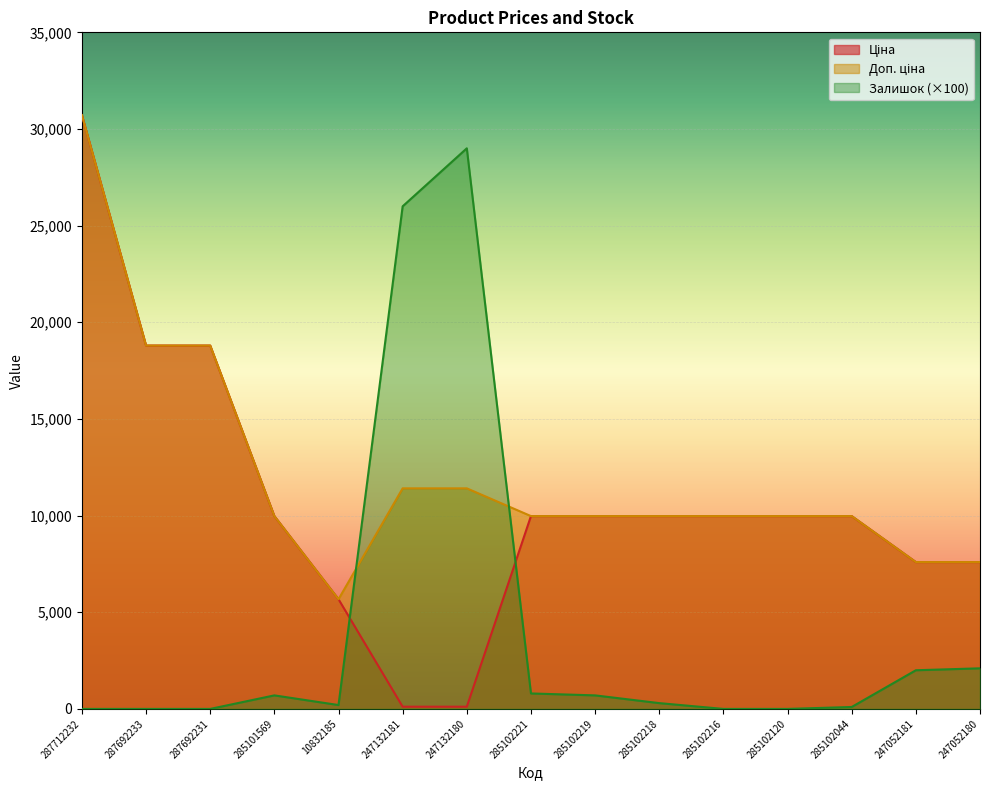

Which series has the widest spread of values?

Ціна